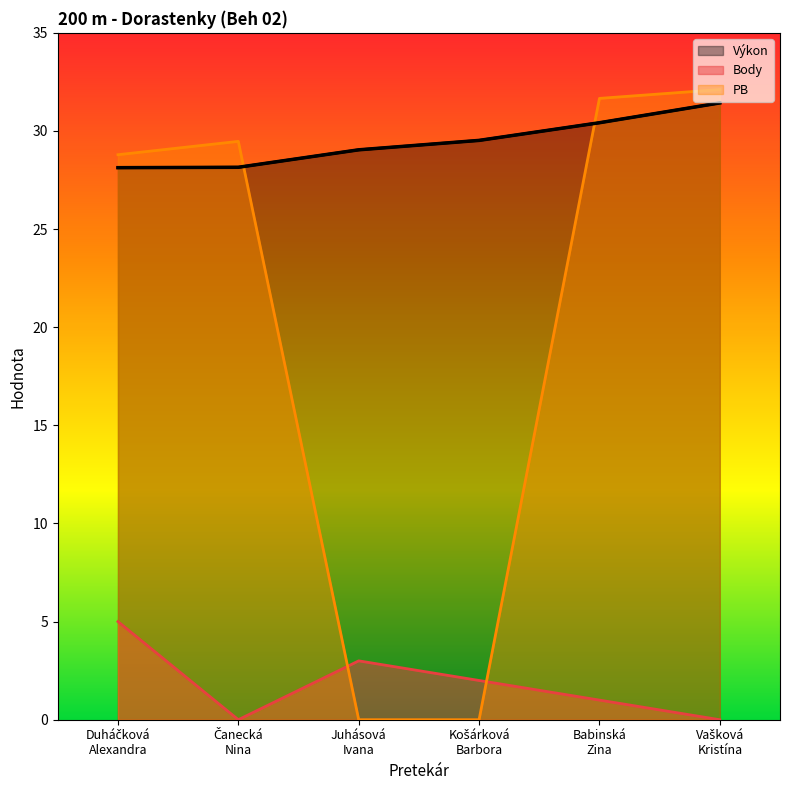

Which series has the largest total across all categories?

Výkon